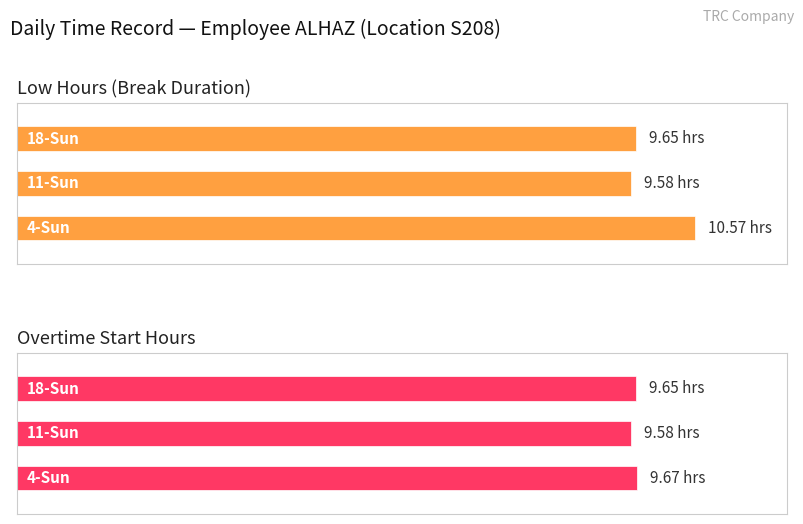

How many Average utilization values are between 9 and 10?

2